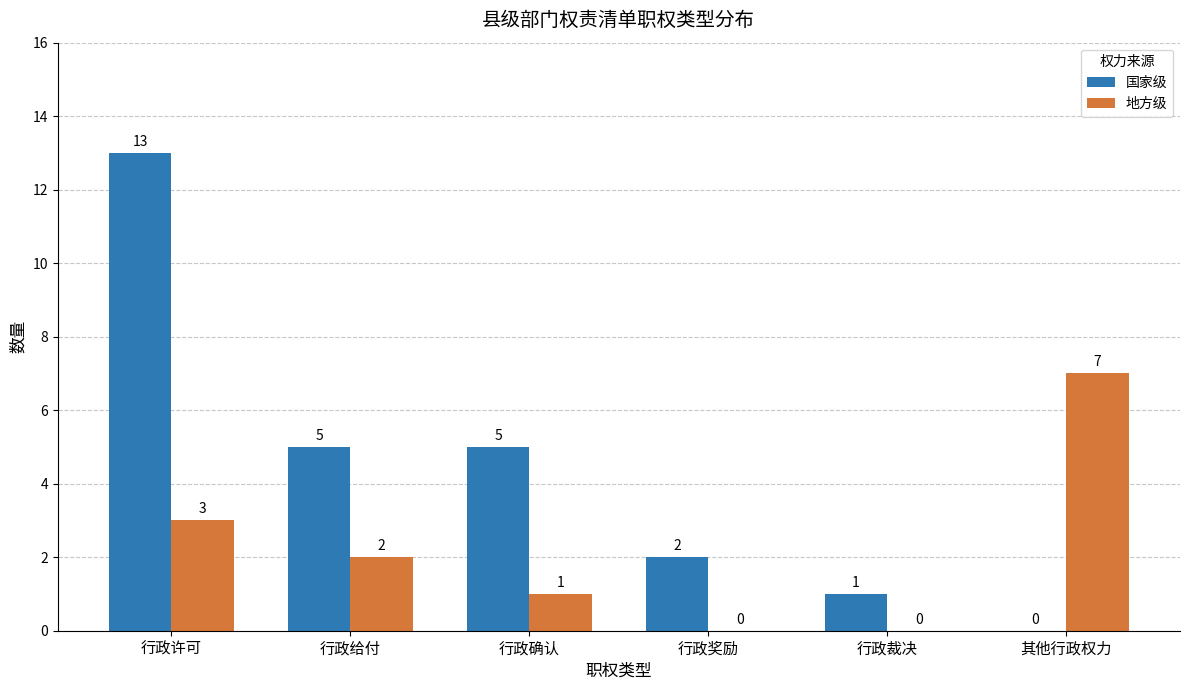

Between 行政确认 and 其他行政权力, which series saw the biggest shift?

地方级